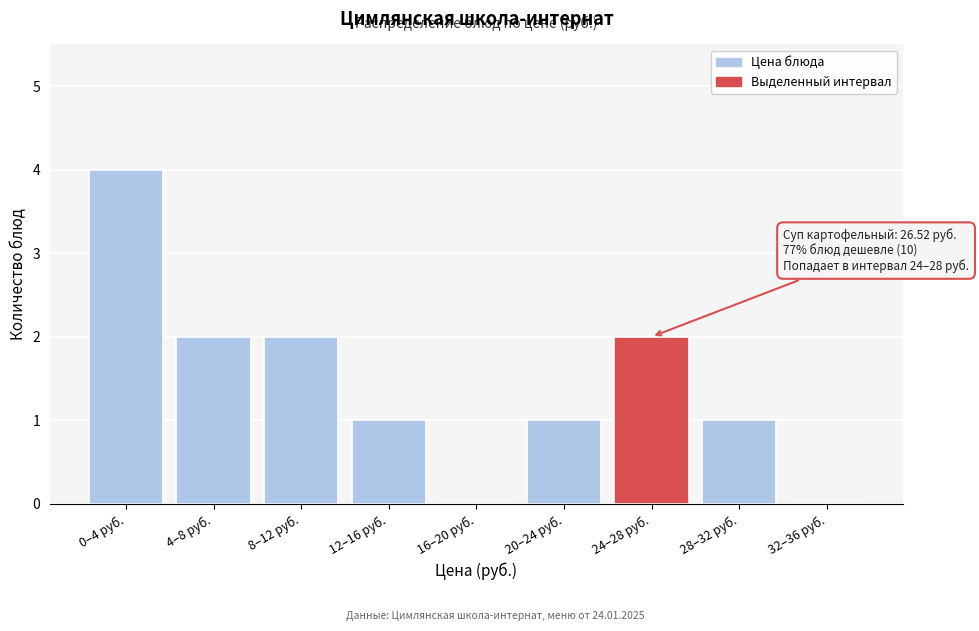

Reading left to right, list all the values displayed in this chart.

0–4 руб.=4	4–8 руб.=2	8–12 руб.=2	12–16 руб.=1	16–20 руб.=0	20–24 руб.=1	24–28 руб.=2	28–32 руб.=1	32–36 руб.=0